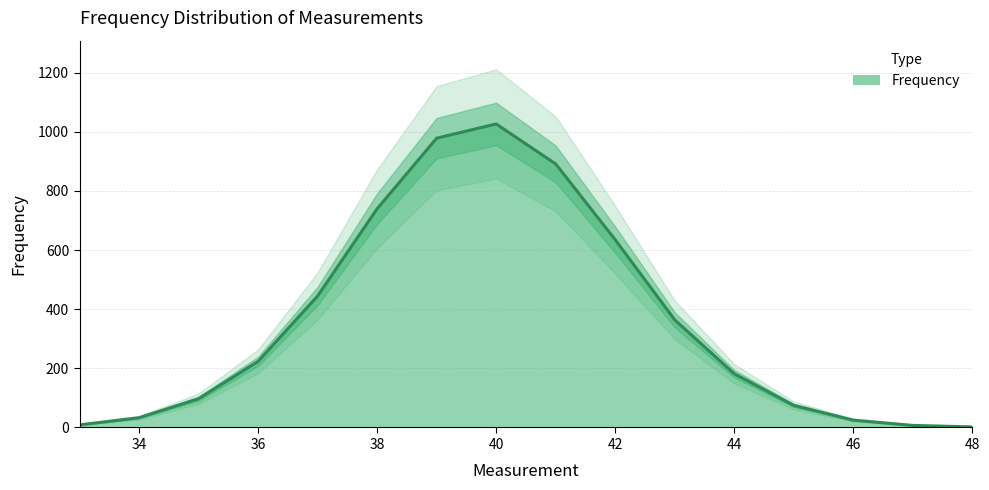

Reading left to right, what are all the values shown in this chart?

33=8.8	34=33.0	35=97.2	36=223.5	37=444.6	38=739.6	39=978.4	40=1026.5	41=891.3	42=635.0	43=364.0	44=181.6	45=74.6	46=24.9	47=7.0	48=1.9